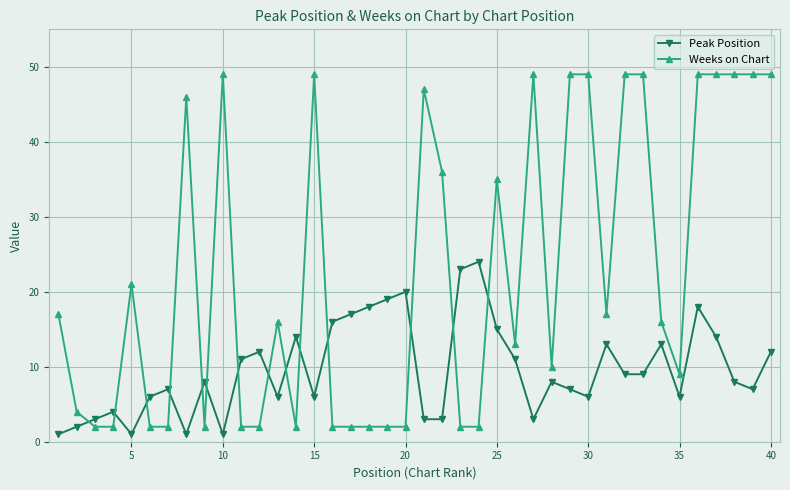

What is the minimum value shown in the chart?

1